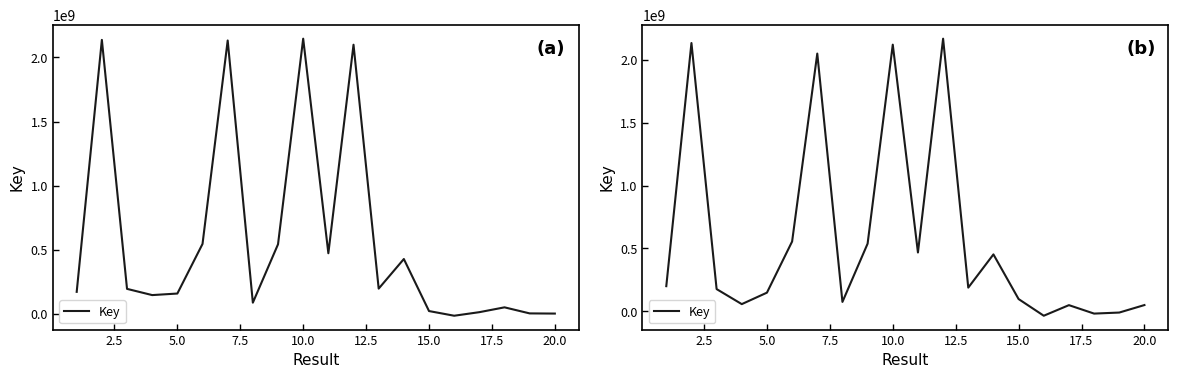

How many lines are shown in the chart?

1